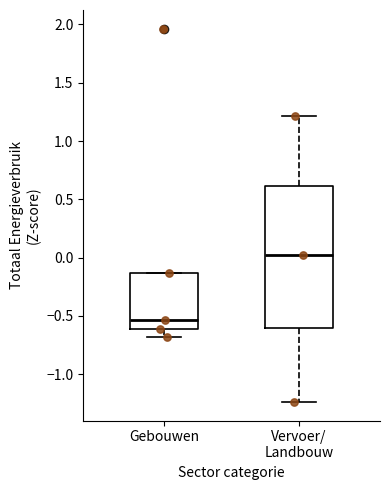

Reading left to right, transcribe this box plot: for each box, give where its median line is, the range the box spans, and where its two whiskers end, as read against the y-axis. The values are not printed on the chart, so give them approximately, as read against the axis.

Gebouwen: median -0.55, box -0.60 to -0.15, whiskers -0.70 to -0.15
Vervoer/ Landbouw: median 0.00, box -0.60 to 0.60, whiskers -1.25 to 1.20